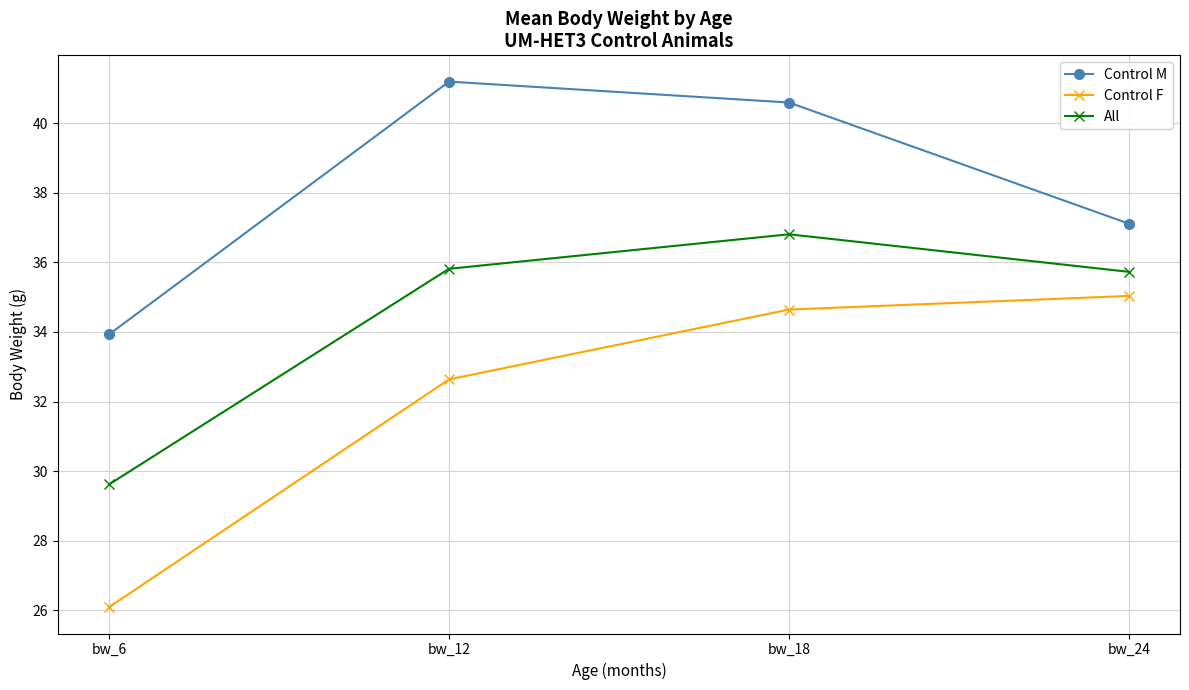

The Control M series shows 33.9 at bw_6. True or false?

True